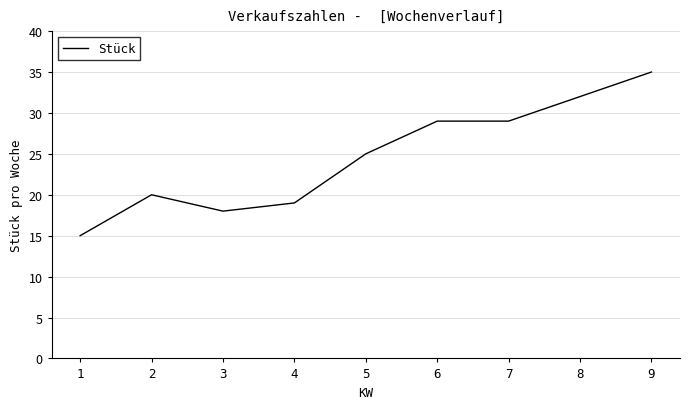

What is the greatest value displayed?

35